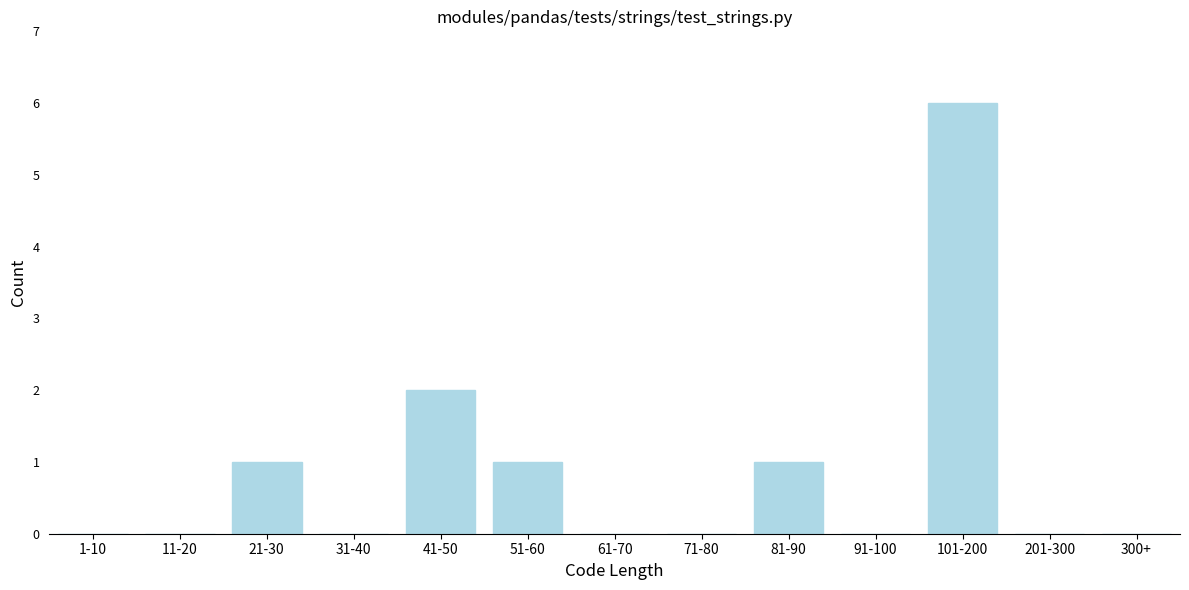

Reading left to right, what are all the values shown in this chart?

1-10=0	11-20=0	21-30=1	31-40=0	41-50=2	51-60=1	61-70=0	71-80=0	81-90=1	91-100=0	101-200=6	201-300=0	300+=0